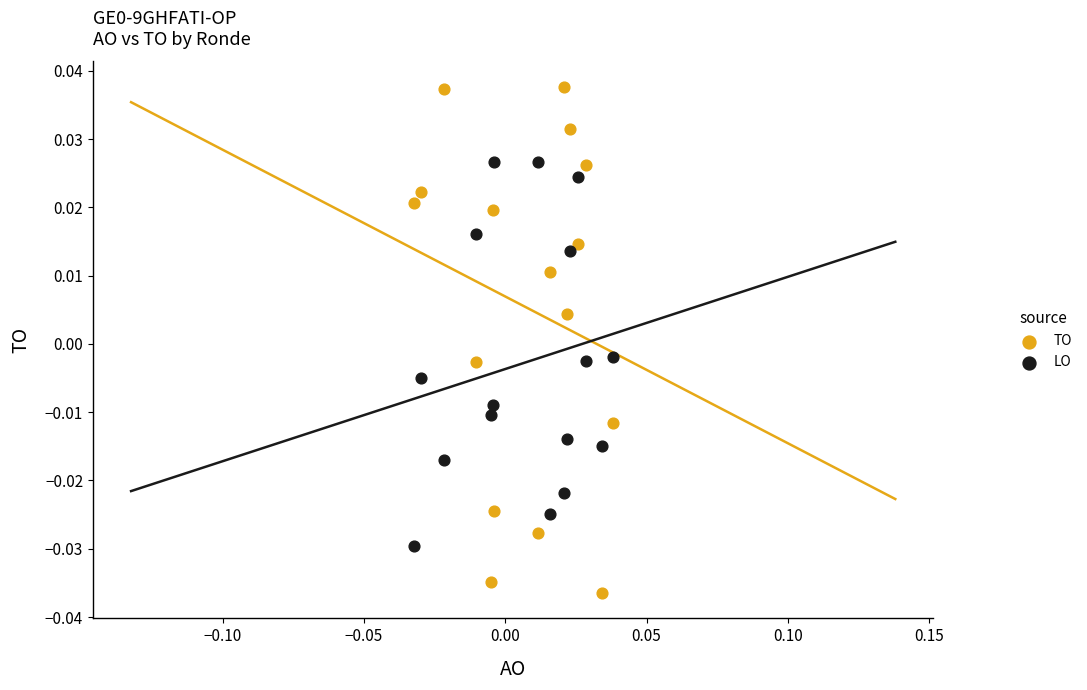

Which series reaches the minimum Y coordinate?

TO